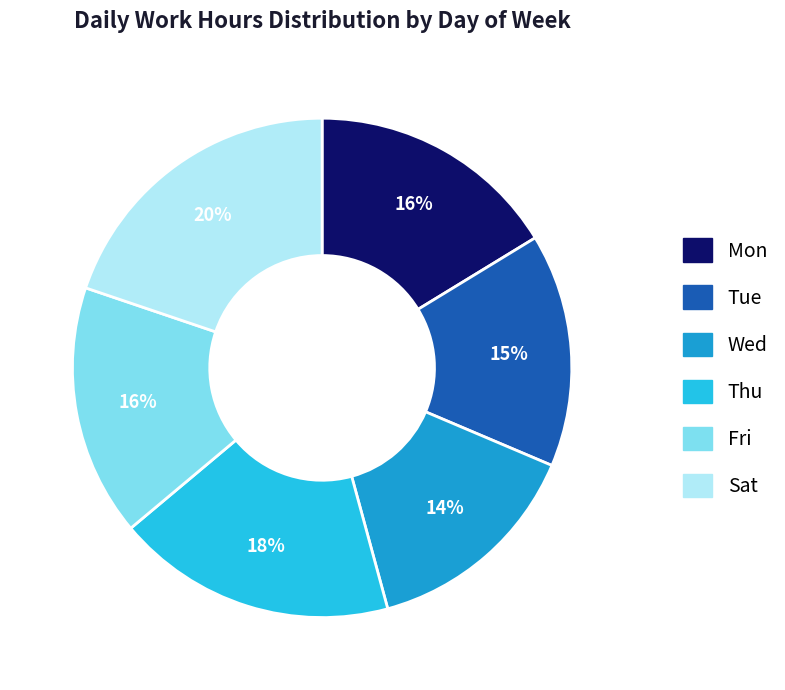

To the nearest percent, what is the average slice percentage?

17%